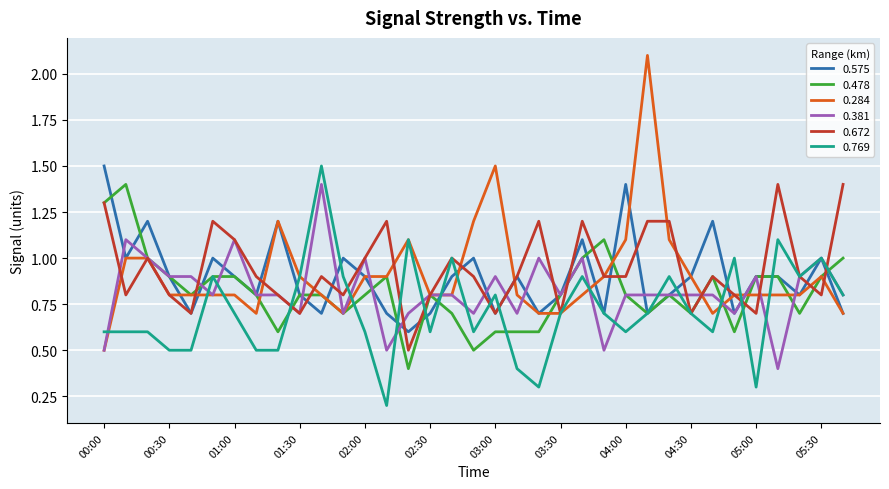

What is the maximum value for 0.381?

1.4